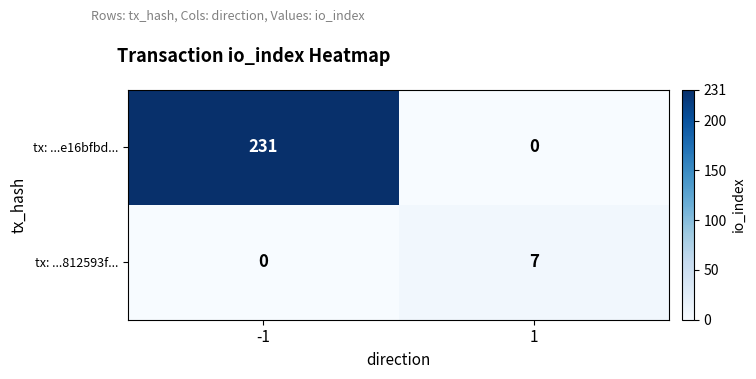

At -1, list the series in order from smallest to largest.

tx: ...812593f..., tx: ...e16bfbd...